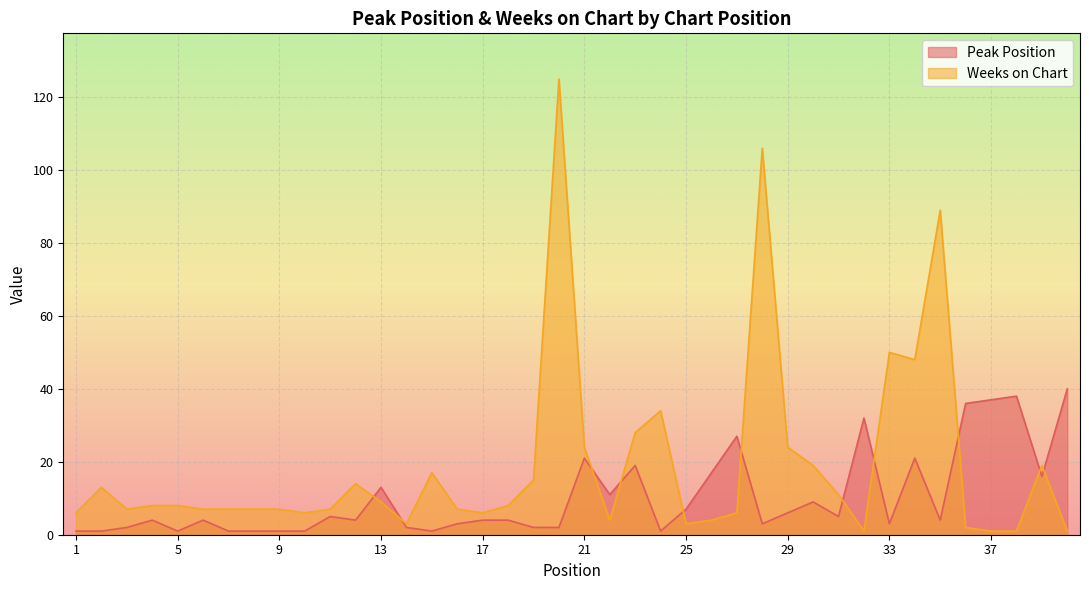

Reading left to right, extract all data points from this chart.

Peak Position: 1=1	2=1	3=2	4=4	5=1	6=4	7=1	8=1	9=1	10=1	11=5	12=4	13=13	14=2	15=1	16=3	17=4	18=4	19=2	20=2	21=21	22=11	23=19	24=1	25=7	26=17	27=27	28=3	29=6	30=9	31=5	32=32	33=3	34=21	35=4	36=36	37=37	38=38	39=16	40=40
Weeks on Chart: 1=6	2=13	3=7	4=8	5=8	6=7	7=7	8=7	9=7	10=6	11=7	12=14	13=9	14=3	15=17	16=7	17=6	18=8	19=15	20=125	21=24	22=4	23=28	24=34	25=3	26=4	27=6	28=106	29=24	30=19	31=11	32=1	33=50	34=48	35=89	36=2	37=1	38=1	39=19	40=1